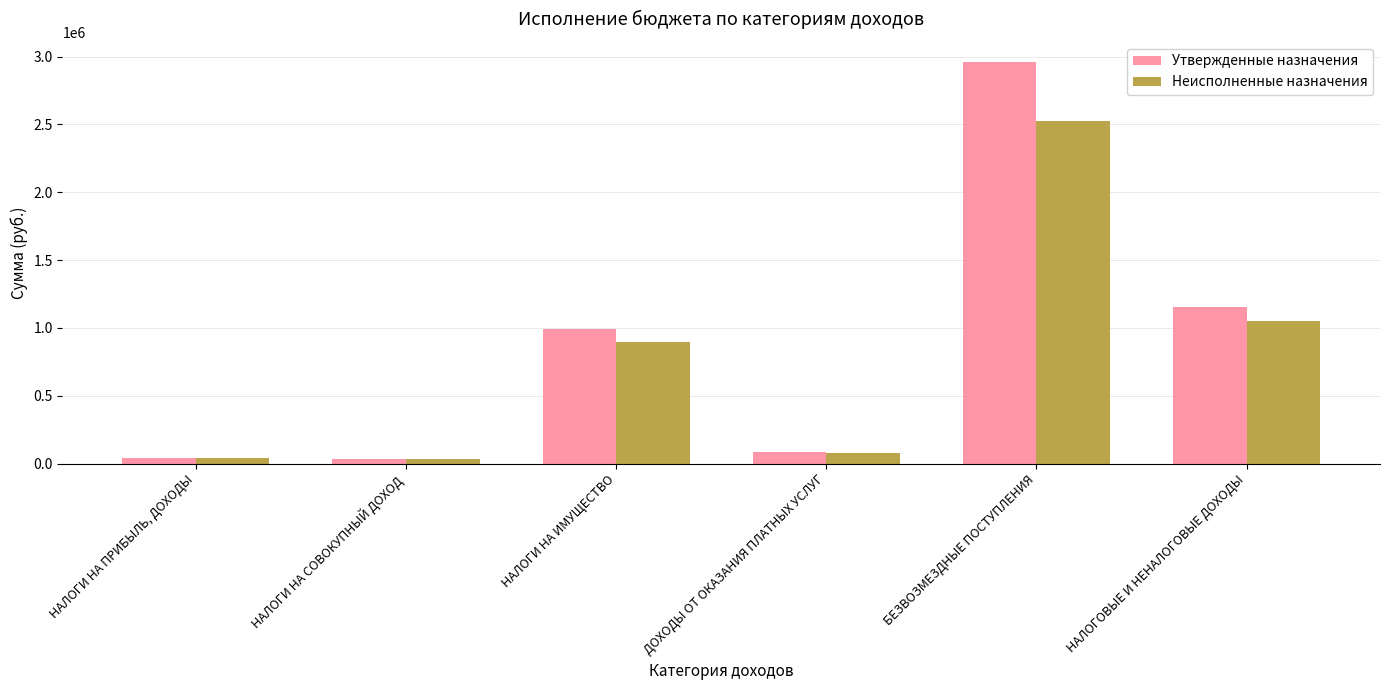

List the labels in order of Неисполненные назначения value, smallest first.

НАЛОГИ НА СОВОКУПНЫЙ ДОХОД, НАЛОГИ НА ПРИБЫЛЬ, ДОХОДЫ, ДОХОДЫ ОТ ОКАЗАНИЯ ПЛАТНЫХ УСЛУГ, НАЛОГИ НА ИМУЩЕСТВО, НАЛОГОВЫЕ И НЕНАЛОГОВЫЕ ДОХОДЫ, БЕЗВОЗМЕЗДНЫЕ ПОСТУПЛЕНИЯ